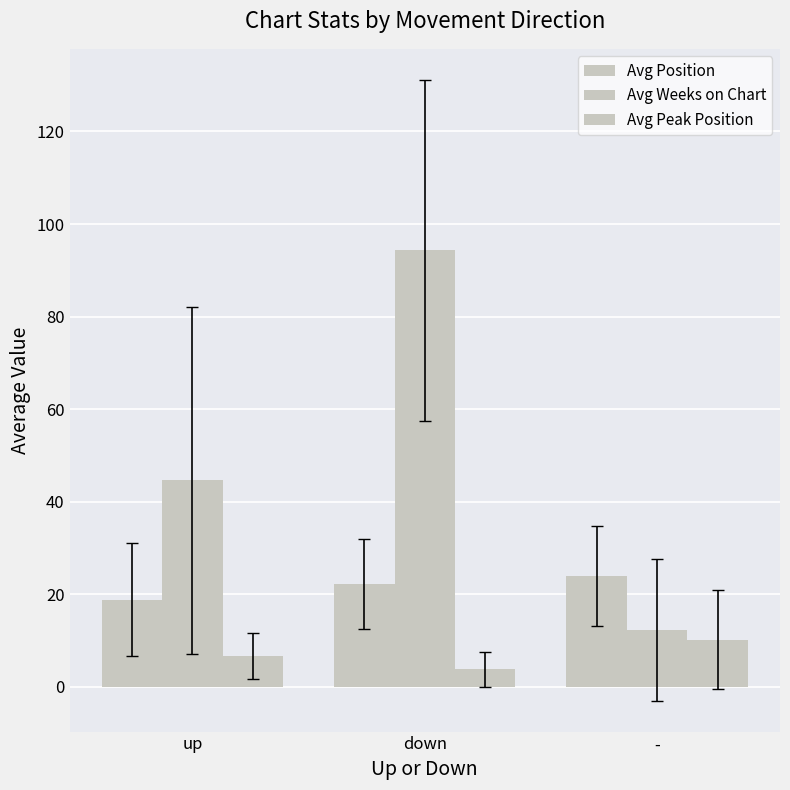

Reading right to left, extract all data points from this chart.

Avg Position: 23.8	22.2	18.8
Avg Weeks on Chart: 12.3	94.3	44.6
Avg Peak Position: 10.2	3.7	6.6